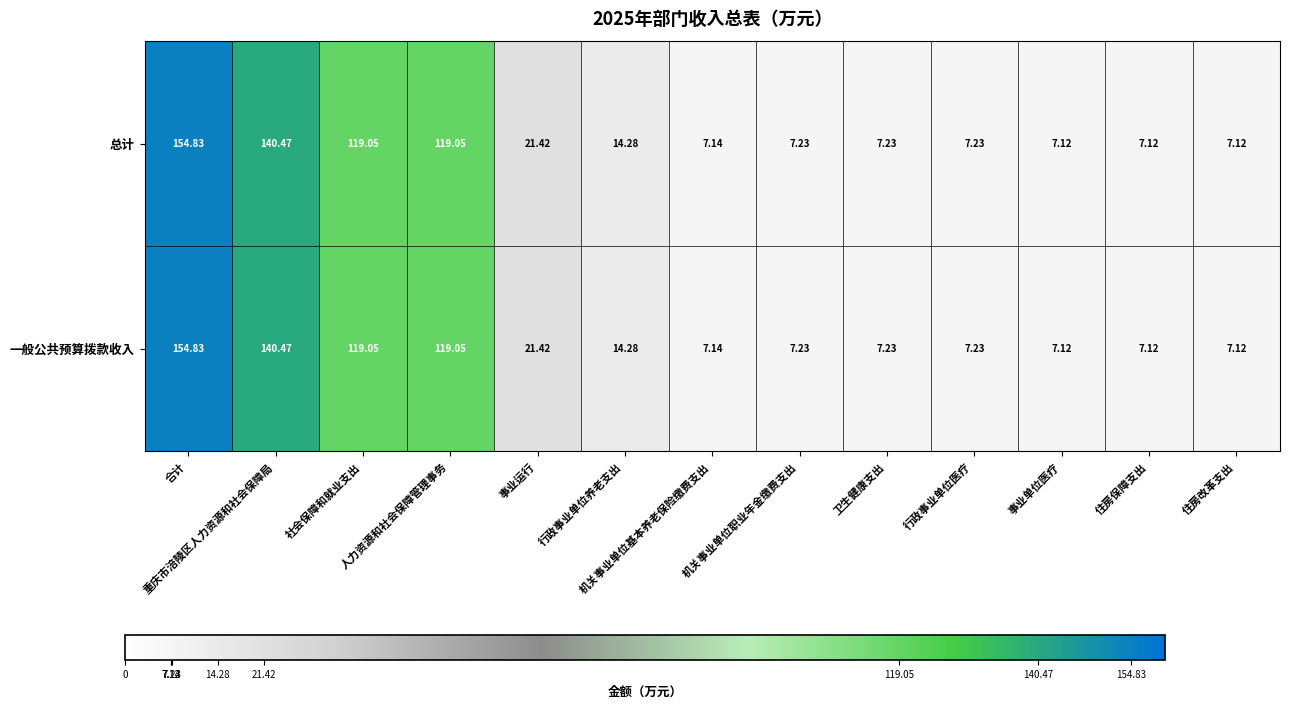

How many categories are shown in the chart?

13